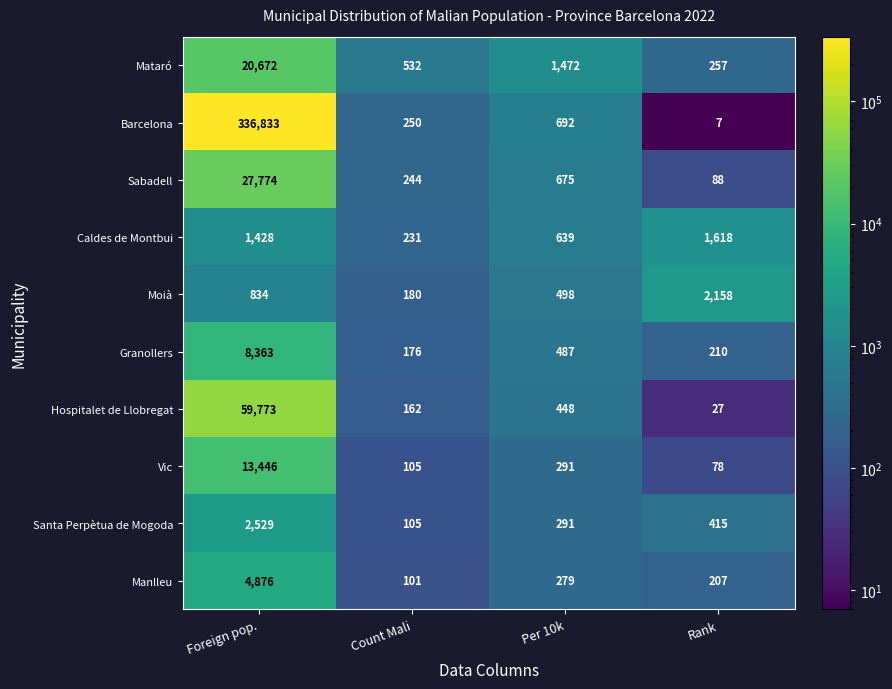

Which series has the largest total across all categories?

Barcelona